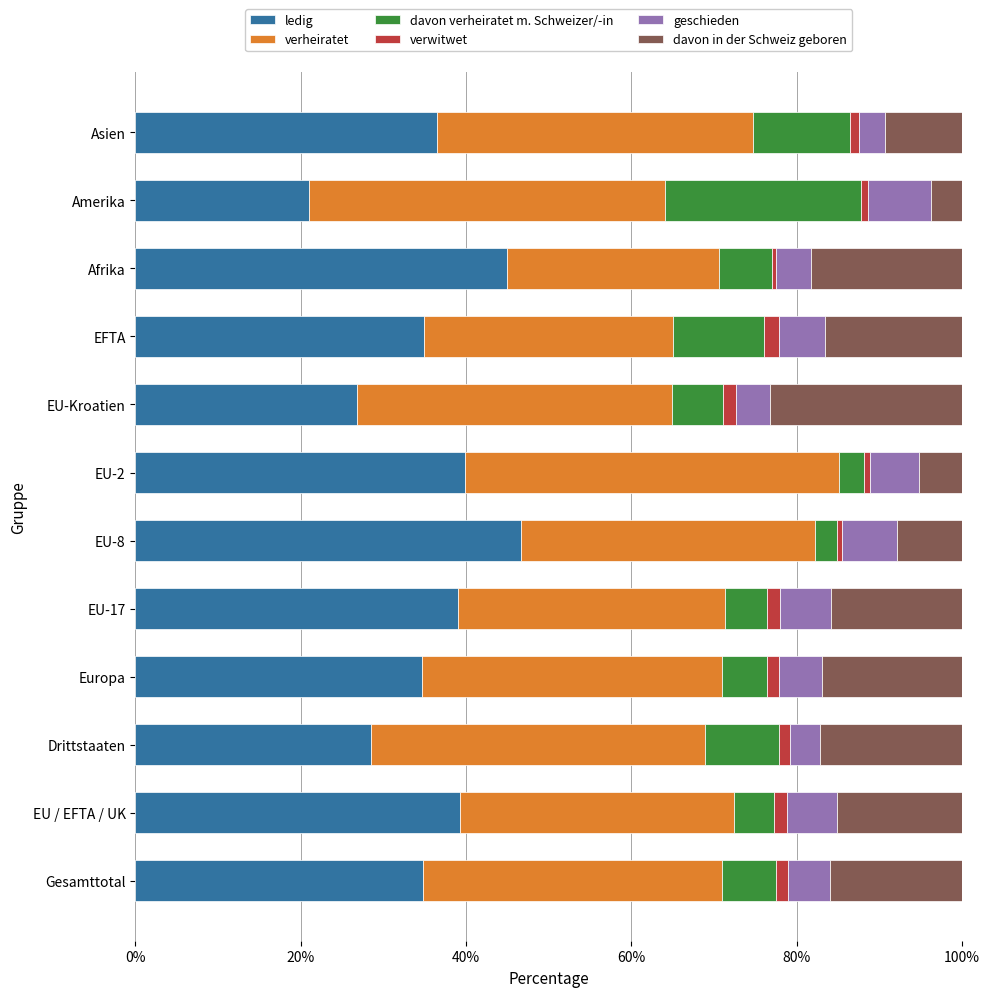

At which label does ledig reach its minimum?

Amerika